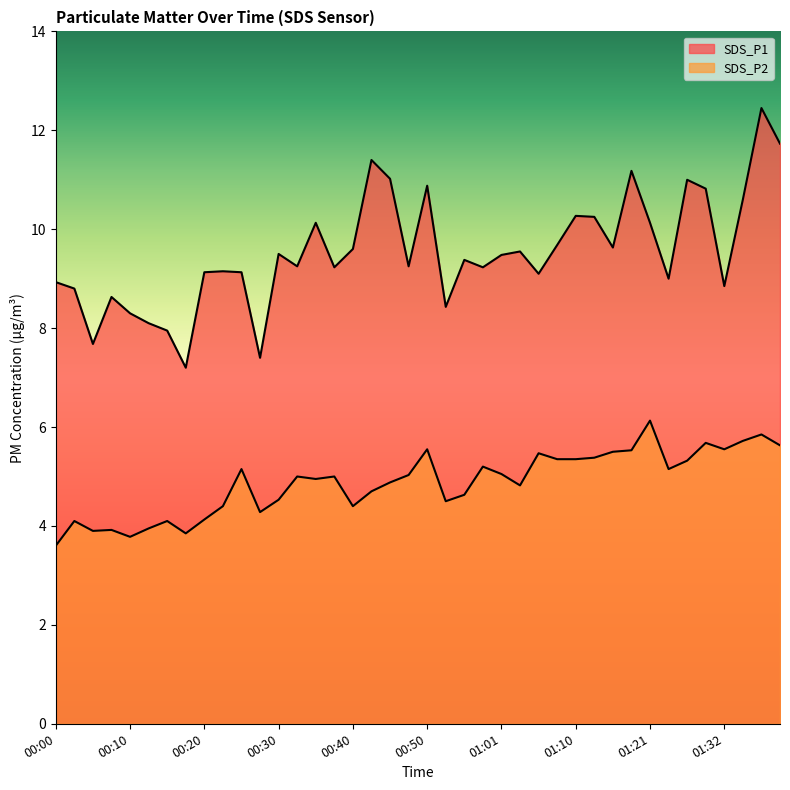

At which category does the chart reach its peak across all series?

01:37